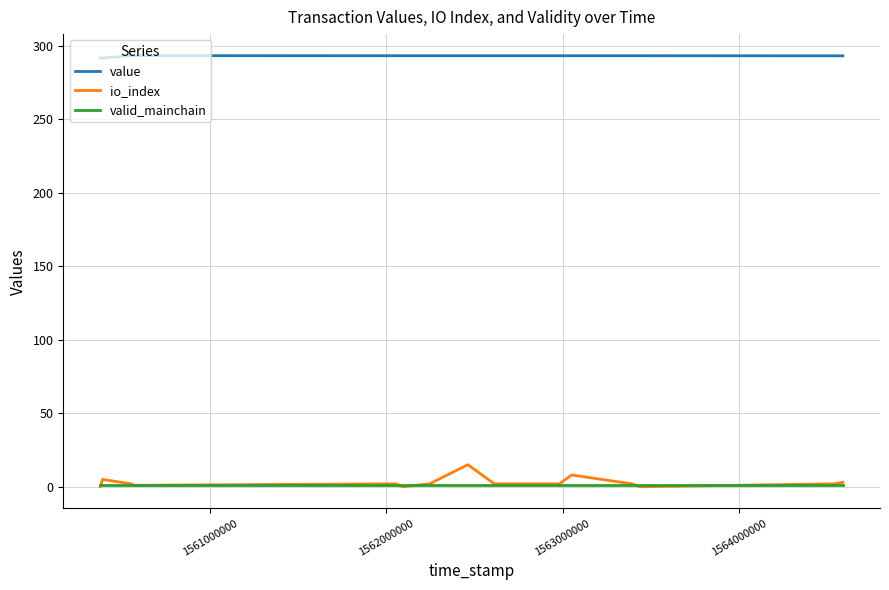

Which series has the widest spread of values?

io_index